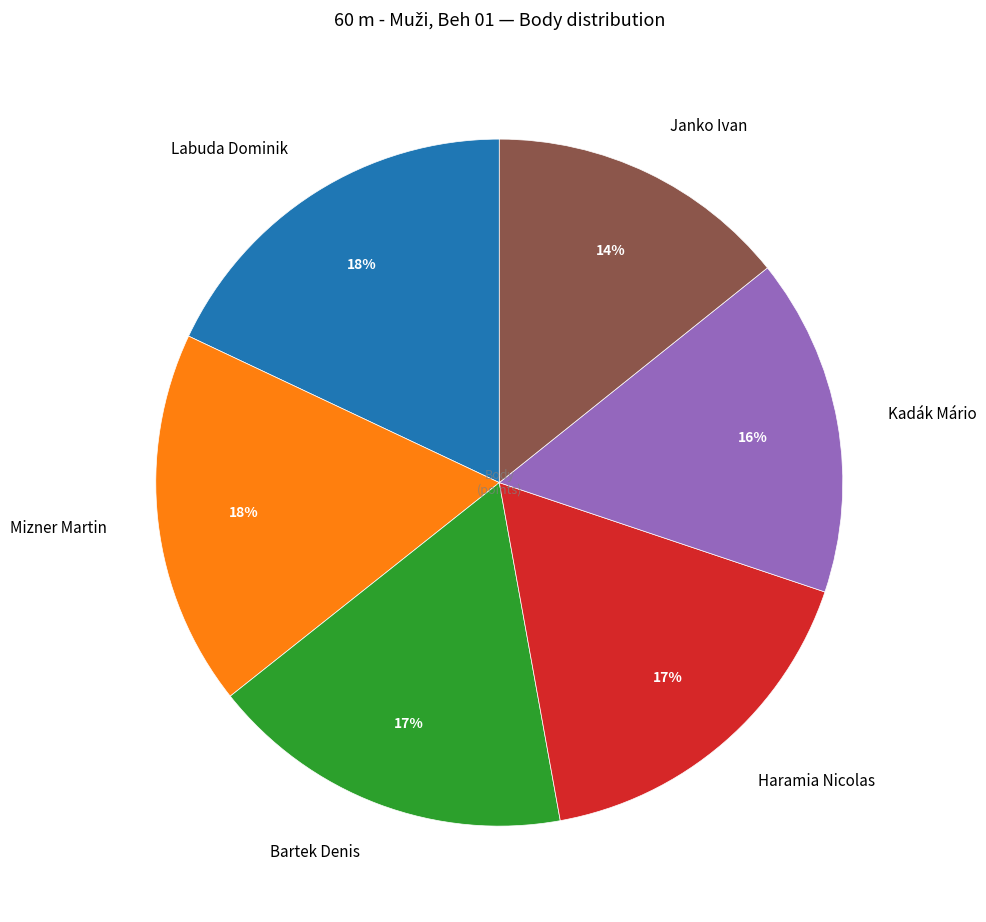

What percentage is the Labuda Dominik slice, to the nearest percent?

18%